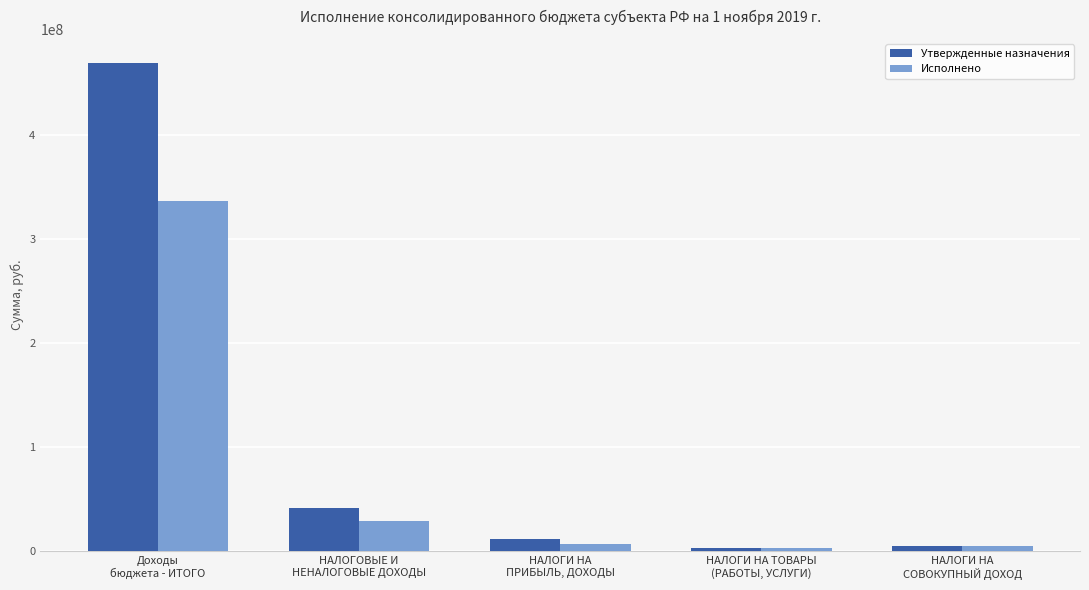

The Исполнено series shows 336220464.4 at Доходы
бюджета - ИТОГО. True or false?

True